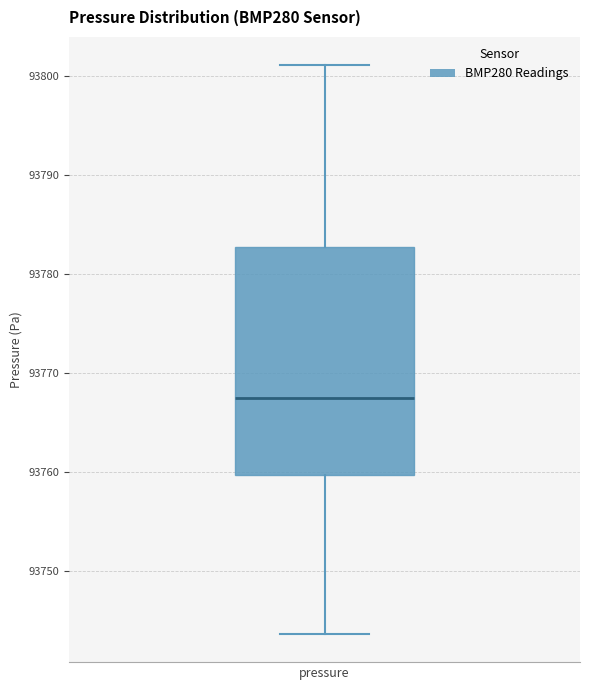

Read this box plot against the y-axis: the position of the median line, the range covered by the box, and the ends of both whiskers. The values are not printed on the chart, so give them approximately, as read against the axis.

median 93767, box 93760 to 93783, whiskers 93744 to 93801